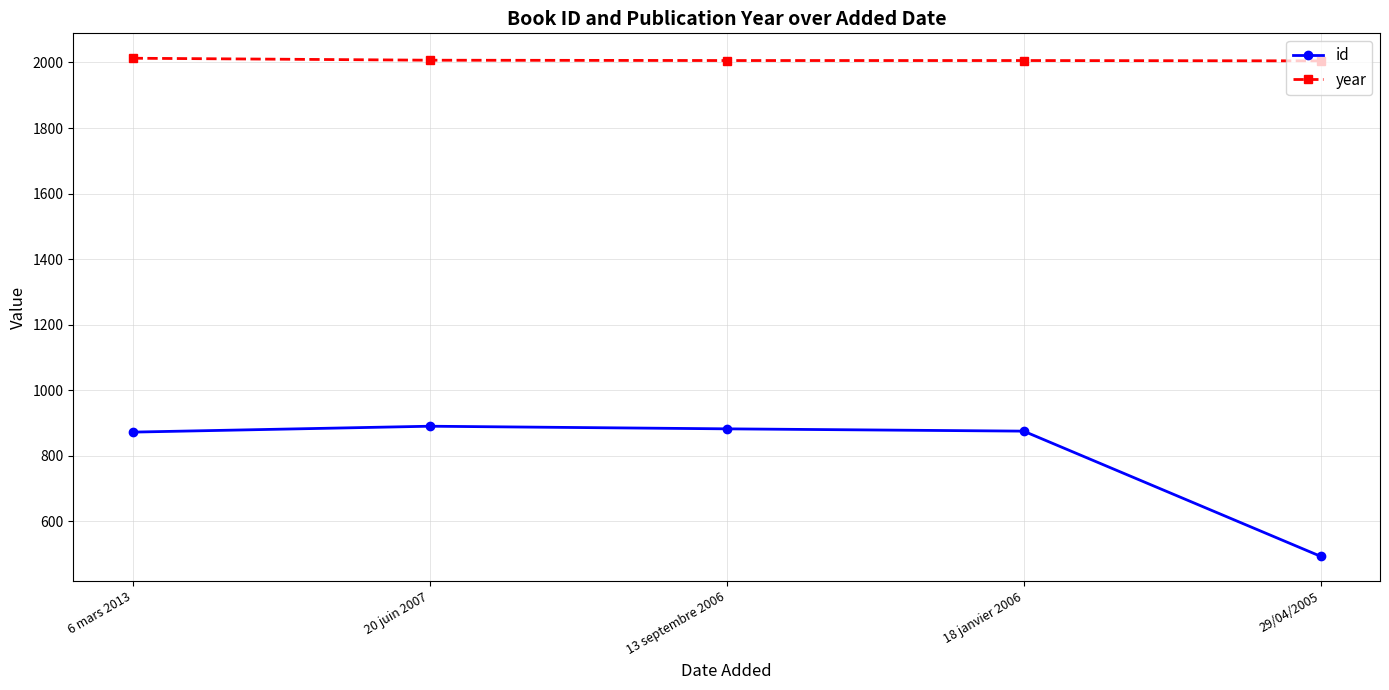

What is the difference between the second highest and second lowest values in the id series?

10